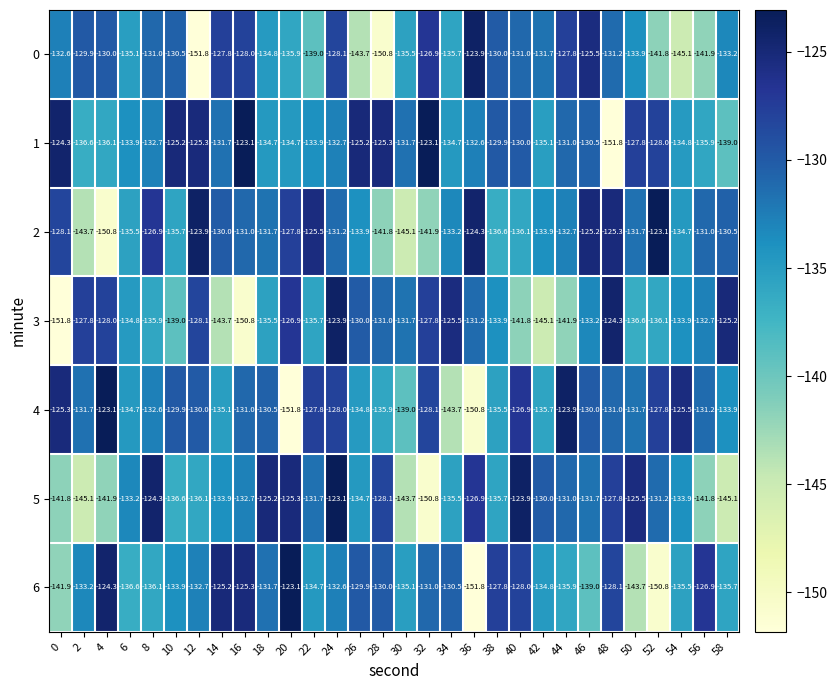

What is the minimum value for 6?

-151.8